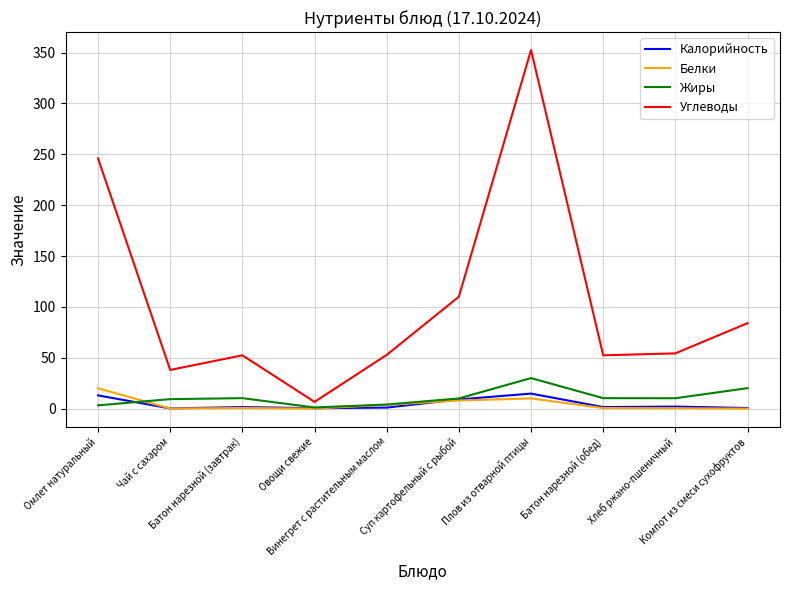

Where does the Калорийность series first go above 1?

Омлет натуральный